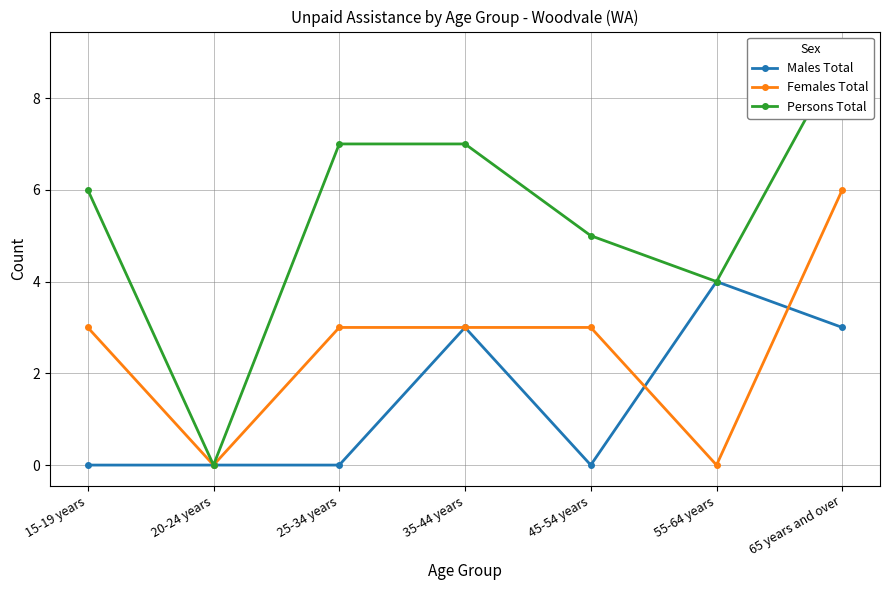

Which has a higher value, 65 years and over or 25-34 years?

65 years and over